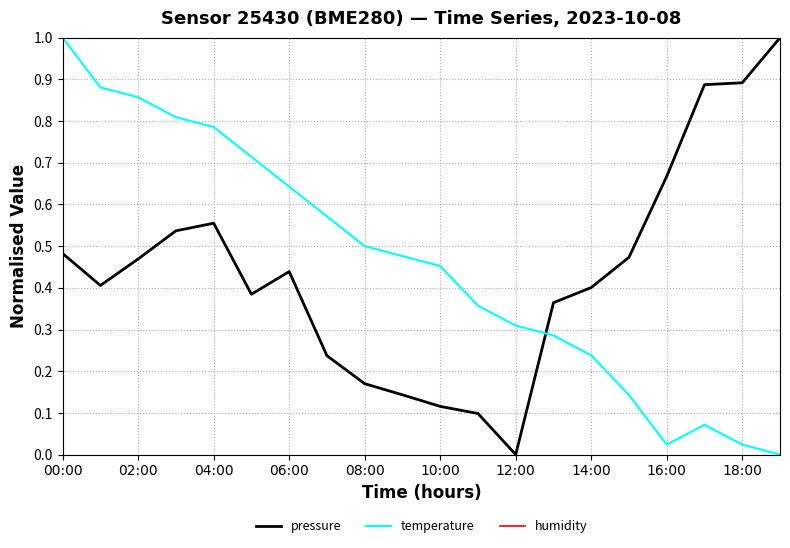

Which series has the largest total across all categories?

humidity